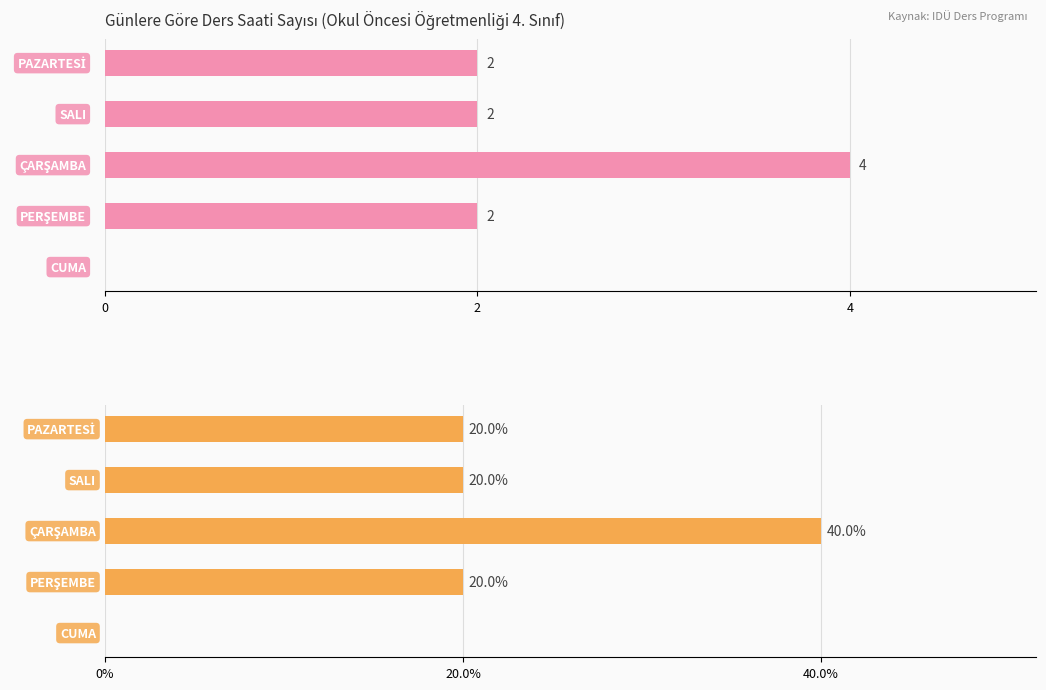

At how many categories does at least one series exceed 6?

4